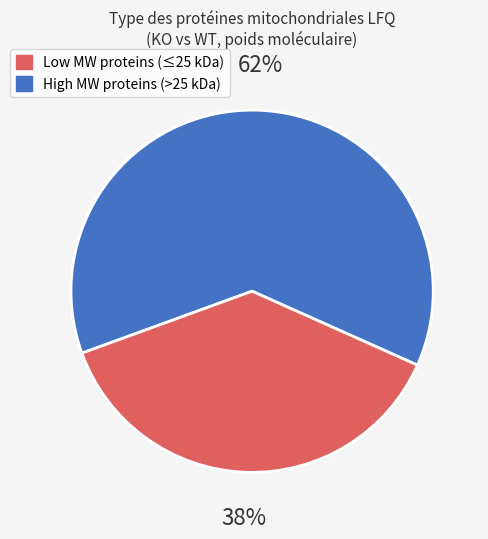

To the nearest percent, what is the difference between the largest and smallest slice percentages?

24%